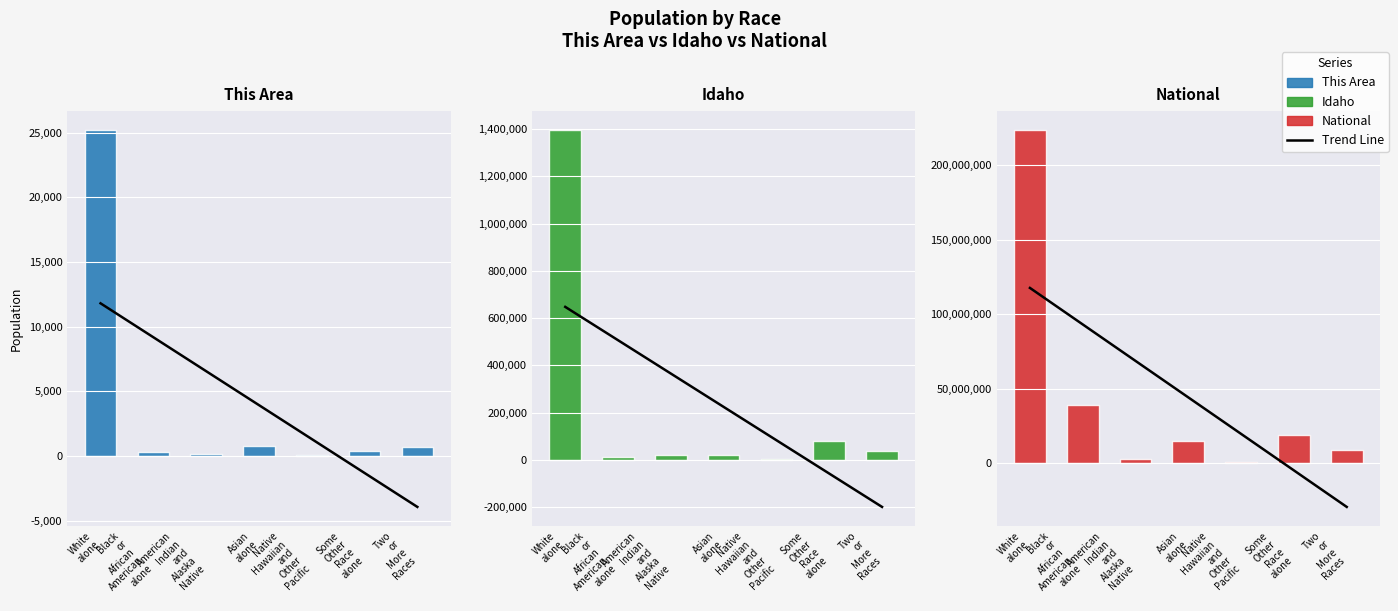

At which label does Trend first exceed 44106505?

White
alone